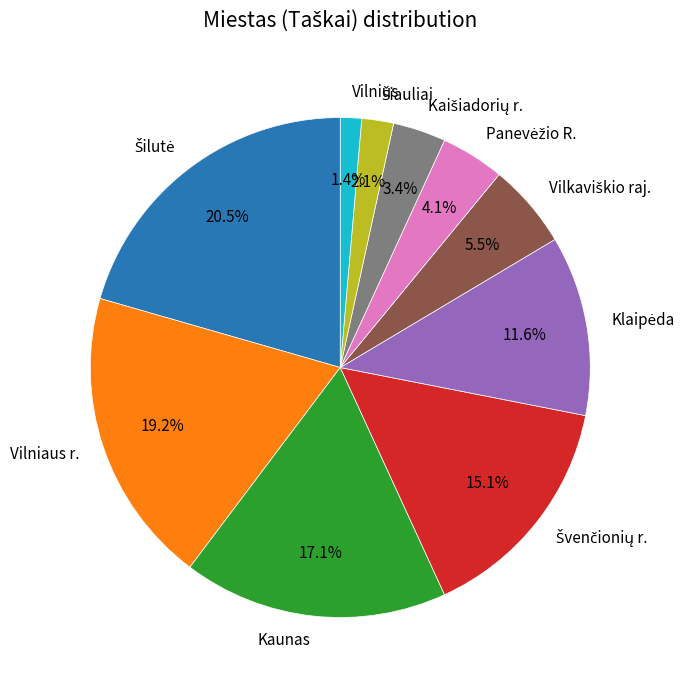

Is the sum of Vilnius and Vilniaus r. greater than half?

No